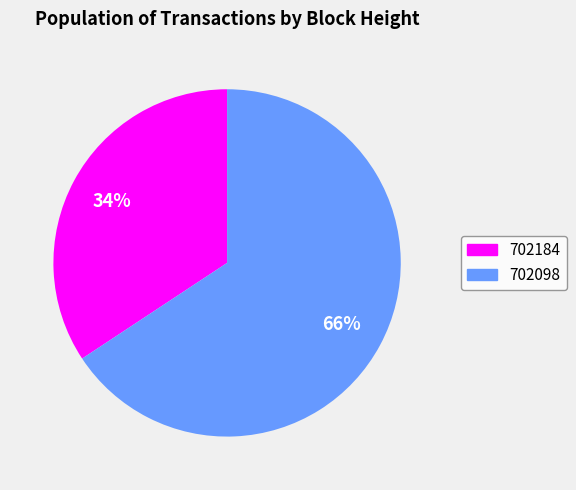

How many segments does this pie chart have?

2